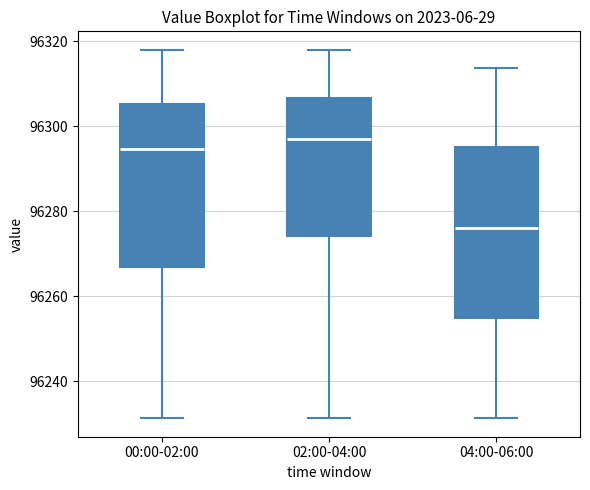

Reading left to right, read every box against the y-axis: the position of its median line, the range the box covers, and the ends of its whiskers. The values are not printed on the chart, so give them approximately, as read against the axis.

00:00-02:00: median 96294, box 96266 to 96306, whiskers 96232 to 96318
02:00-04:00: median 96298, box 96274 to 96306, whiskers 96232 to 96318
04:00-06:00: median 96276, box 96254 to 96296, whiskers 96232 to 96314